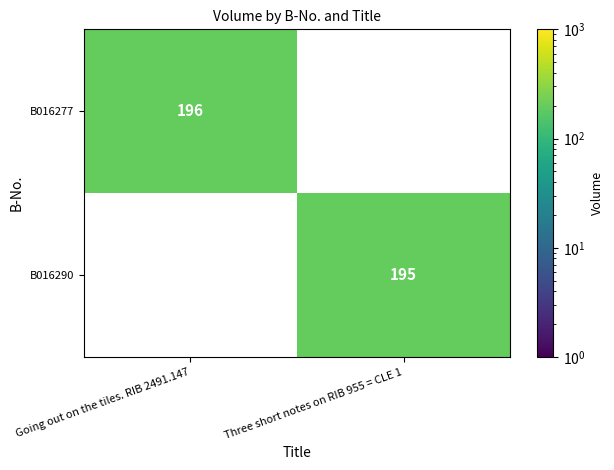

Which category has the lowest value across all series?

Three short notes on RIB 955 = CLE 1